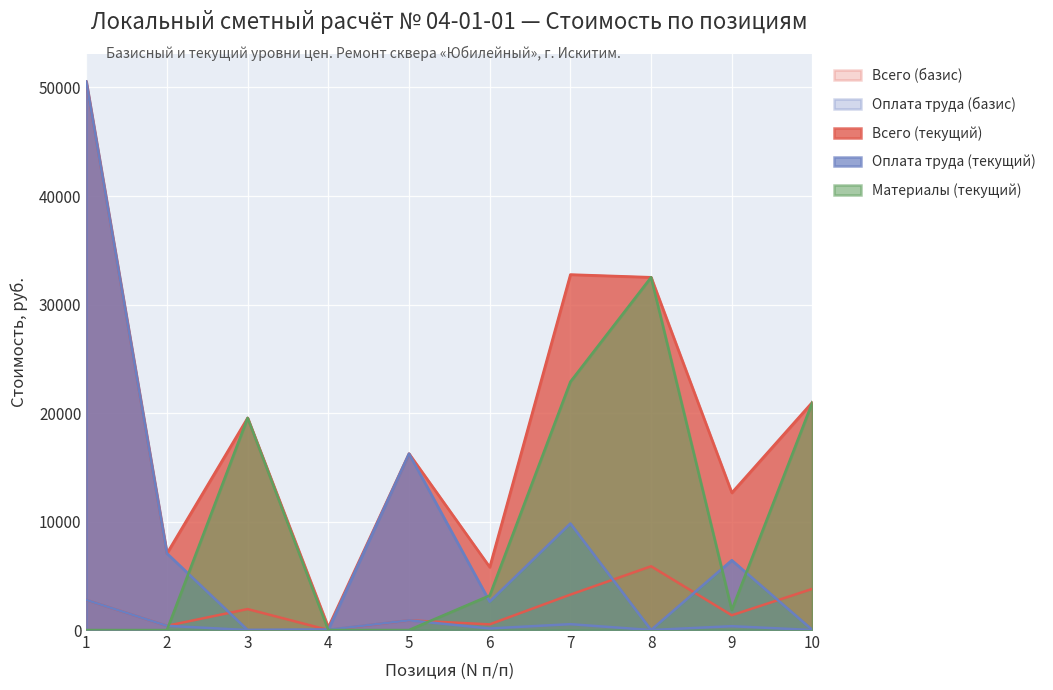

Which has a higher value, 3 or 1?

1